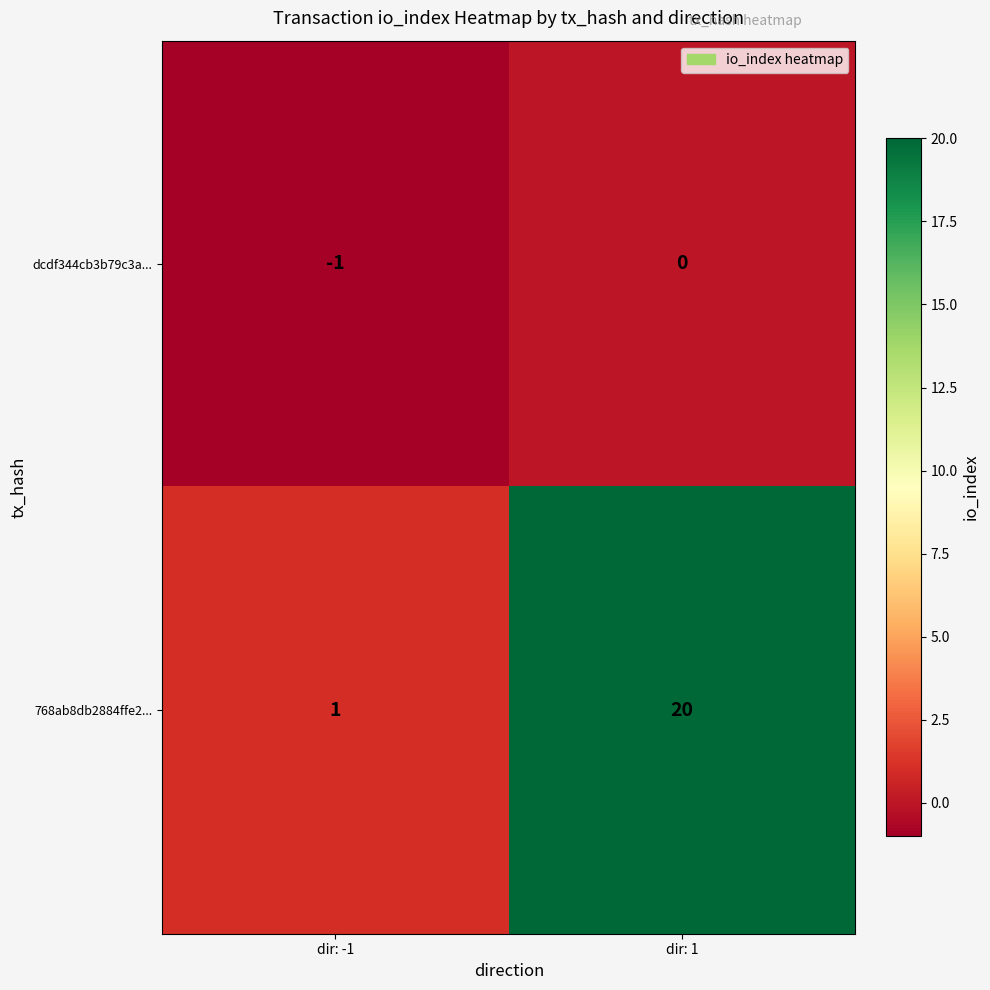

At which category is the sum across all series the highest?

dir: 1